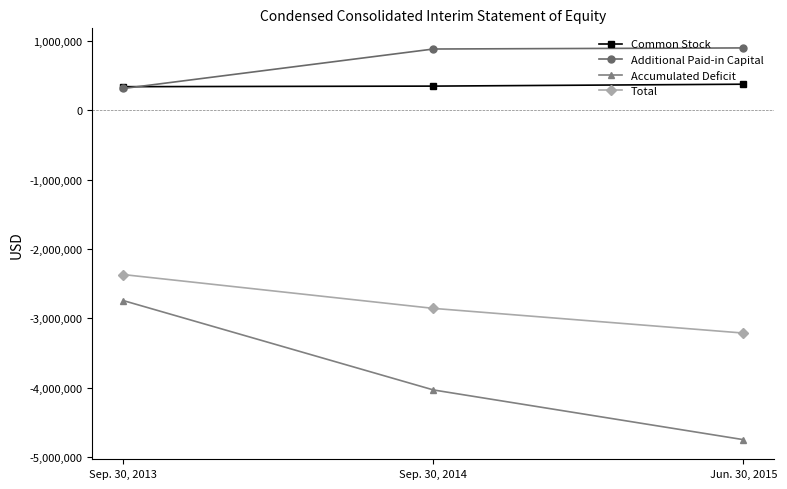

What is the greatest value displayed?

897591